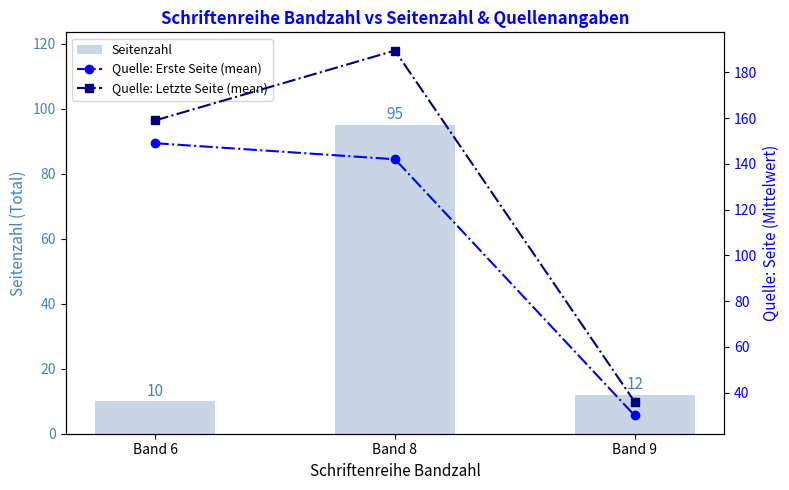

Read the Seitenzahl value at Band 8.

95